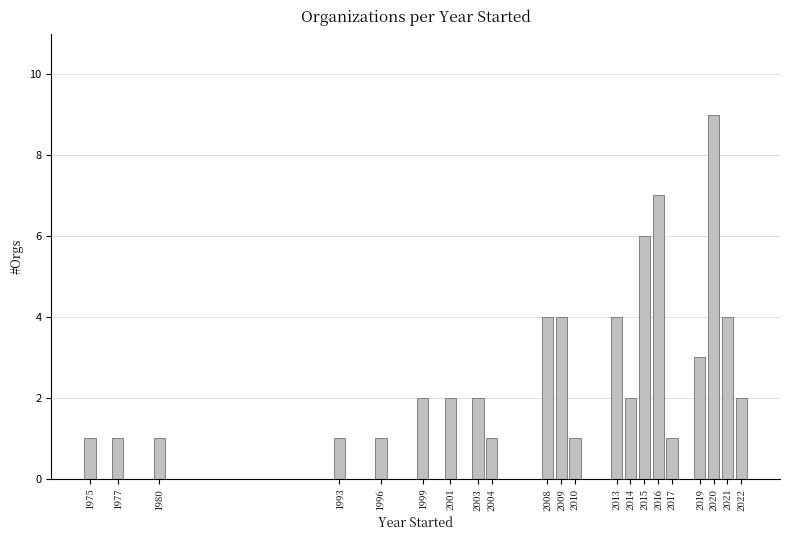

Reading left to right, list all the values displayed in this chart.

1	1	1	1	1	2	2	2	1	4	4	1	4	2	6	7	1	3	9	4	2